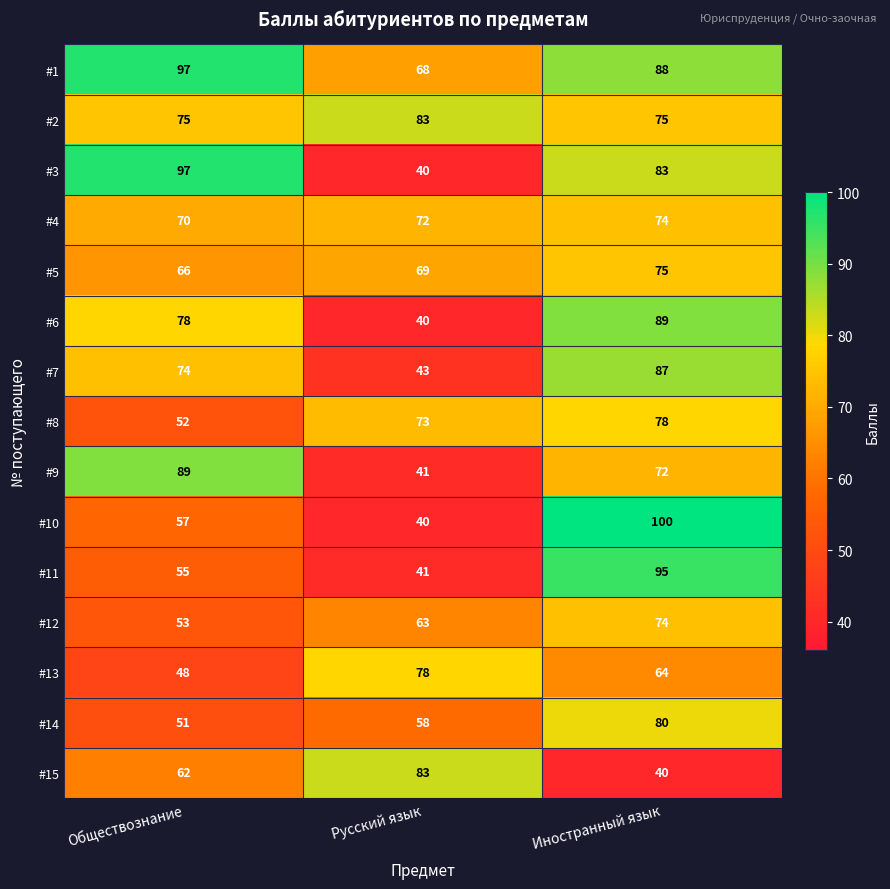

Which series has the largest total across all categories?

#1